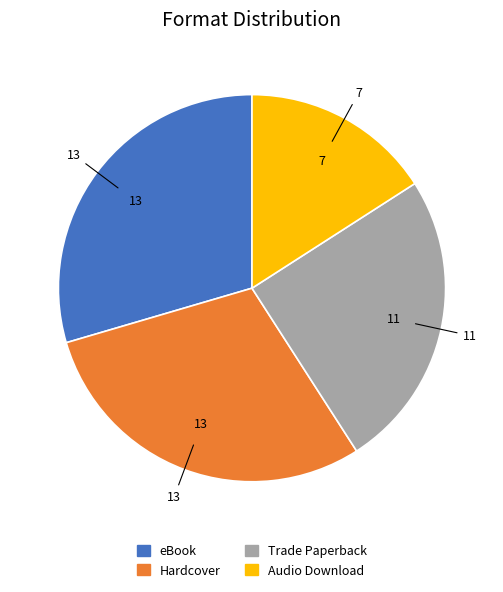

What is the smallest slice in the pie chart?

Audio Download